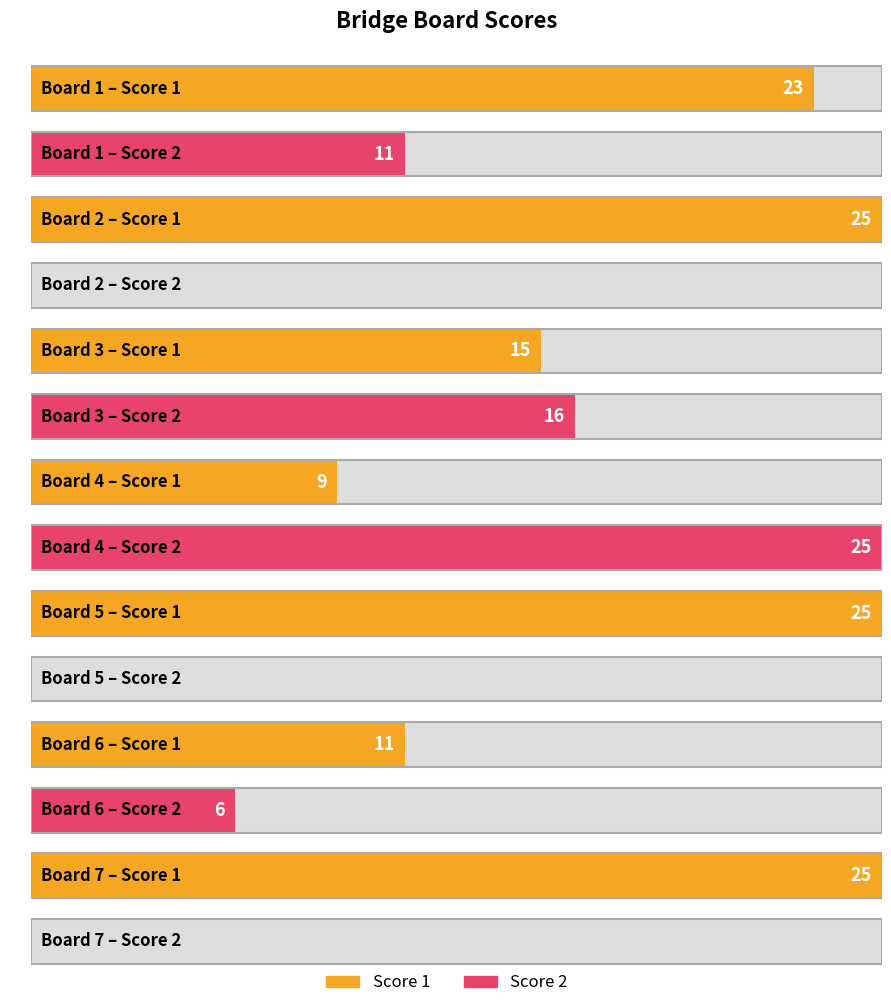

Reading left to right, list all the values displayed in this chart.

Score 1: 23	25	15	9	25	11	25
Score 2: 11	0	16	25	0	6	0